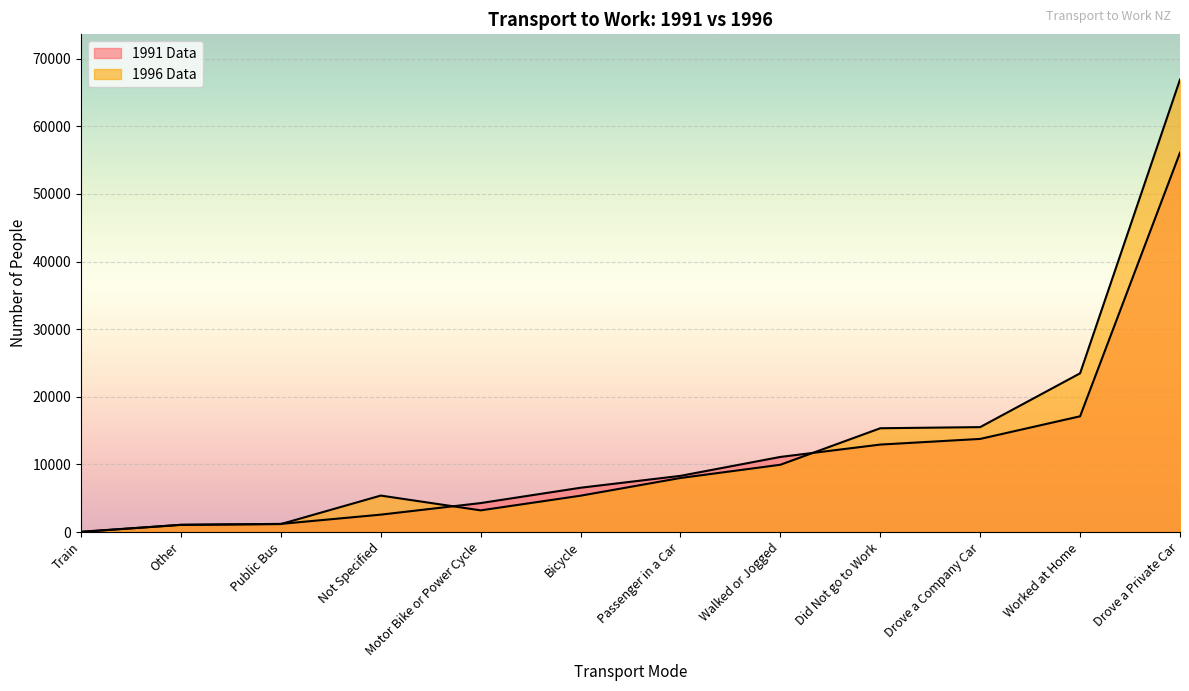

How many data points in 1991 Data are less than 8310?

6